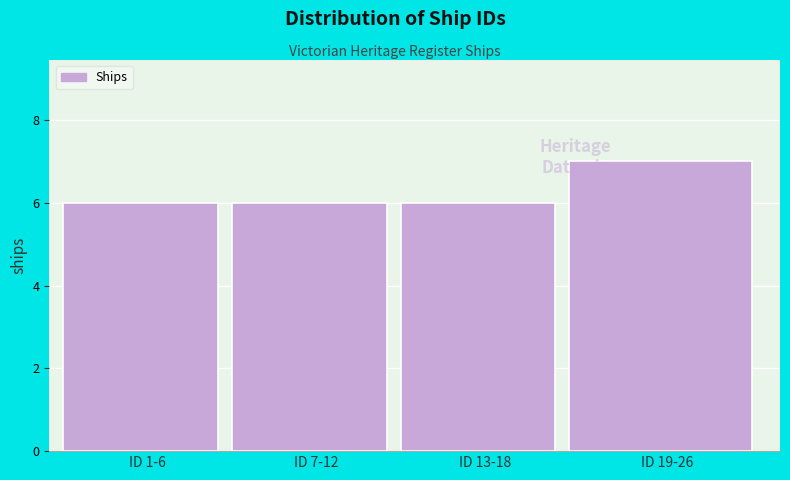

Reading left to right, extract all data points from this chart.

6	6	6	7